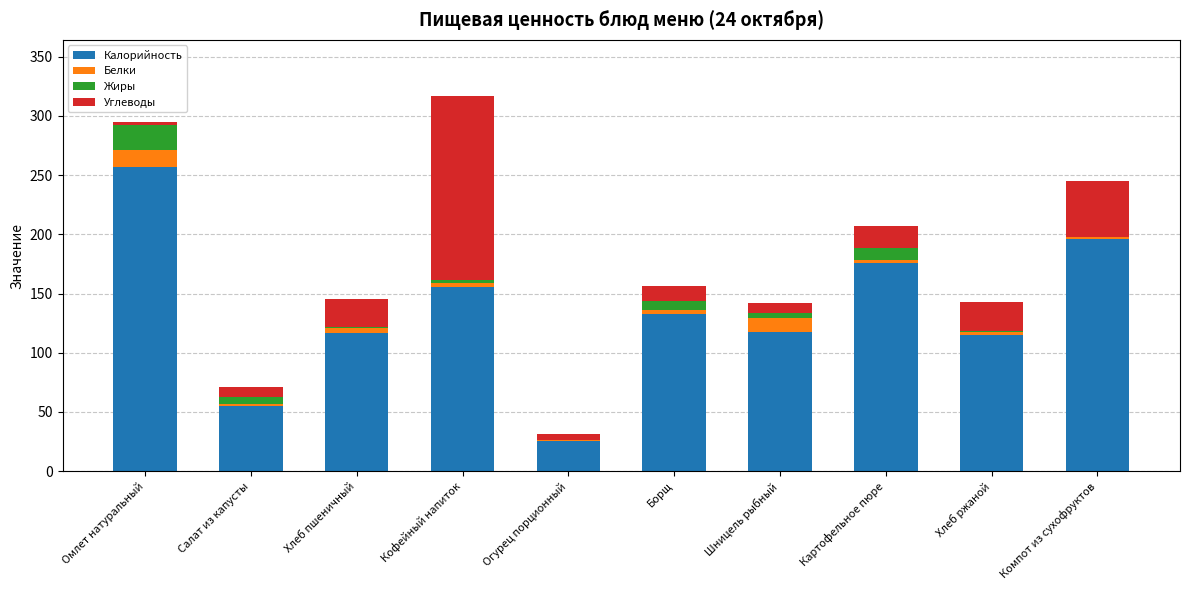

At which label is Калорийность closest to 140?

Борщ